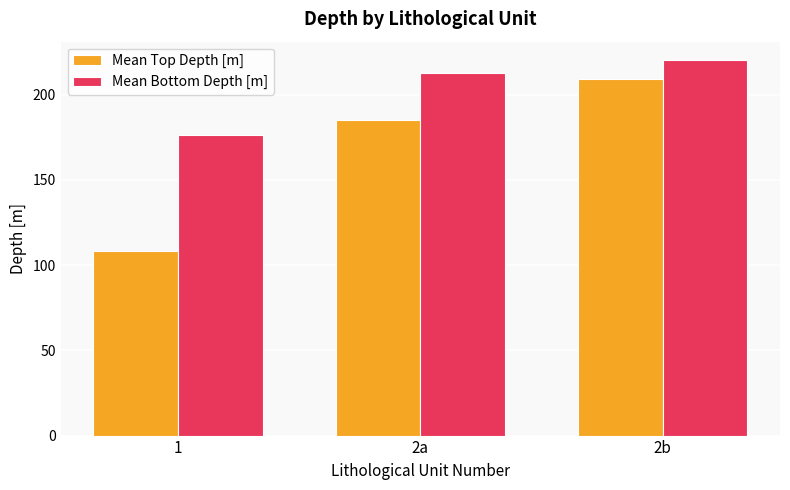

Does the chart contain any negative values?

No